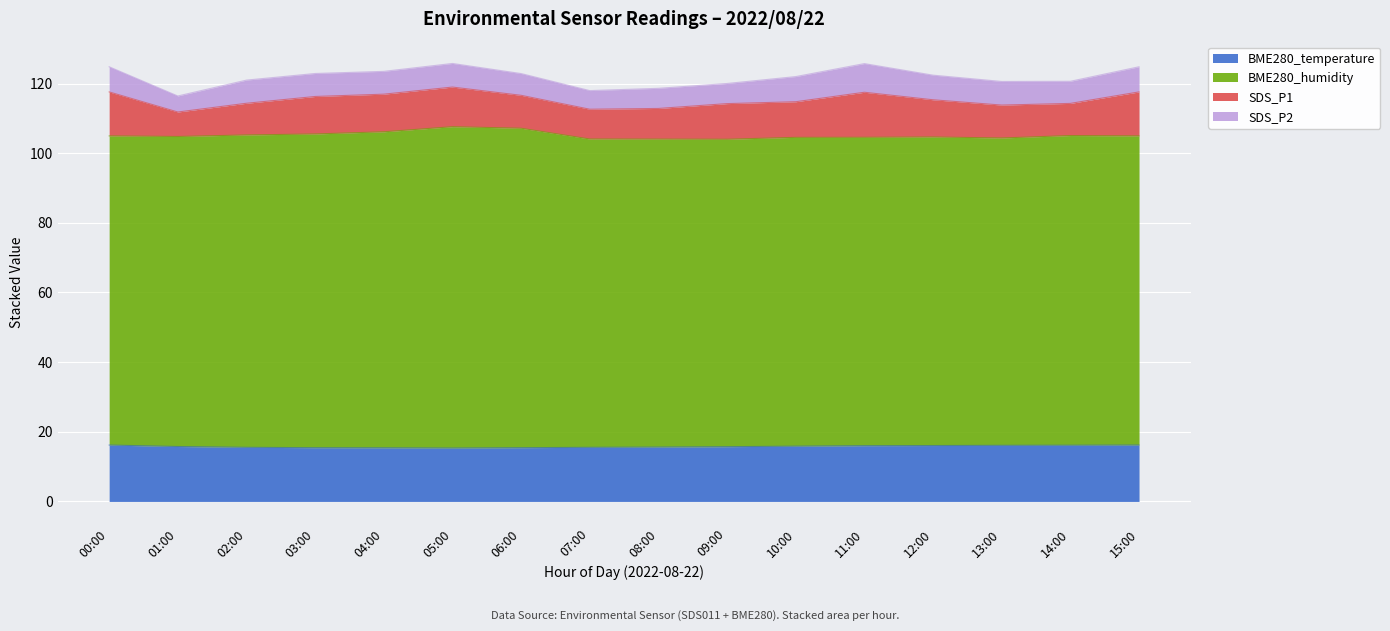

Count the number of categories in the chart.

16